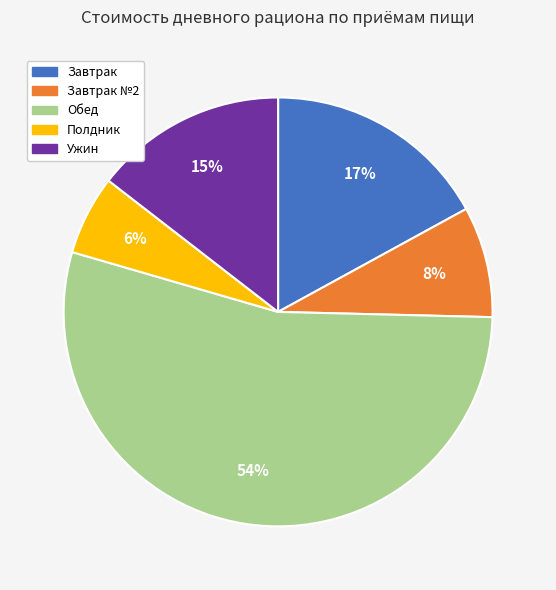

To the nearest percent, what is the average slice percentage?

20%